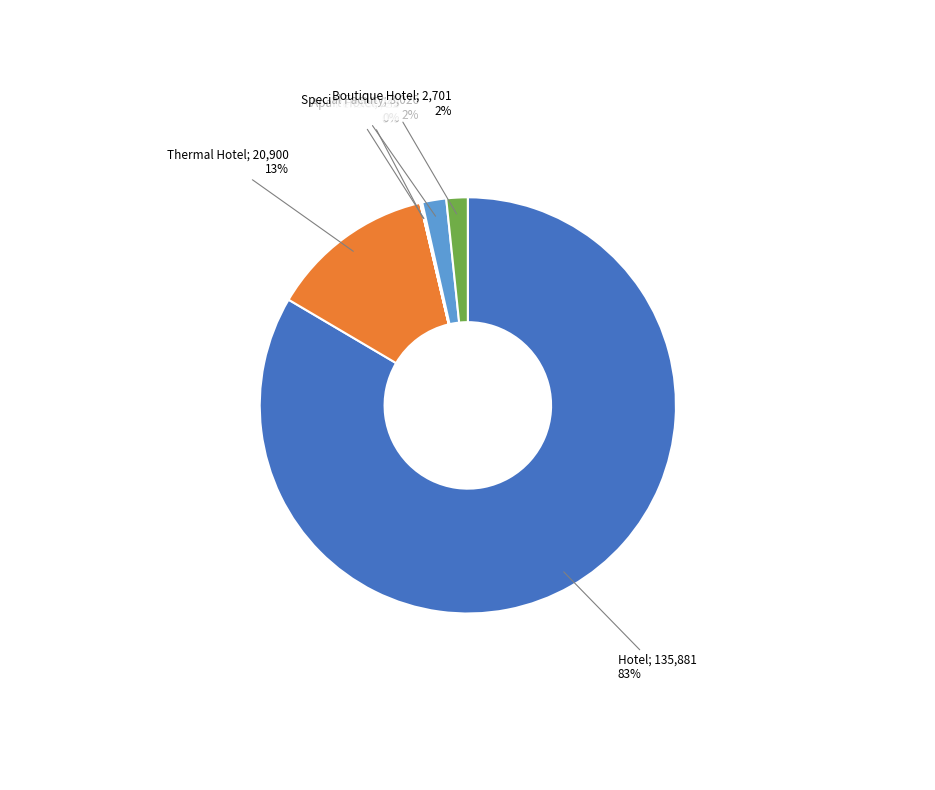

To the nearest percent, what is the difference between the largest and smallest slice percentages?

83%